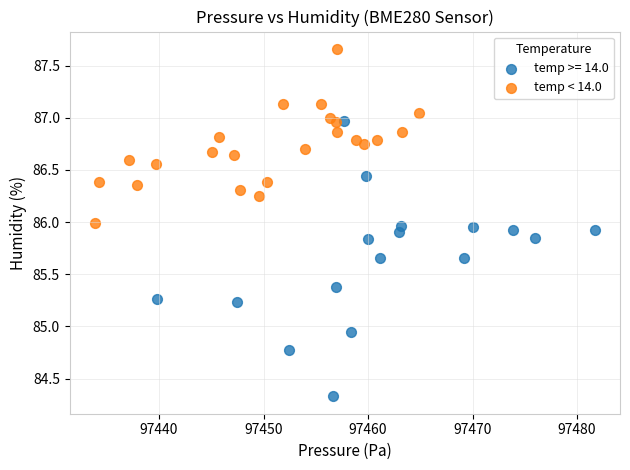

Which series reaches the minimum Y coordinate?

temp >= 14.0